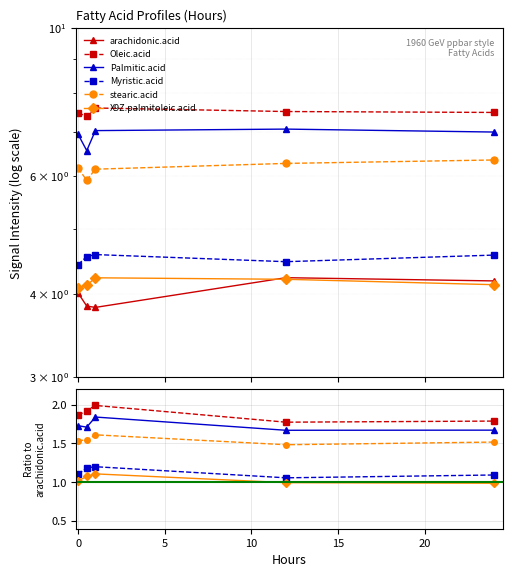

What is the label of the 2nd point from the right?

10